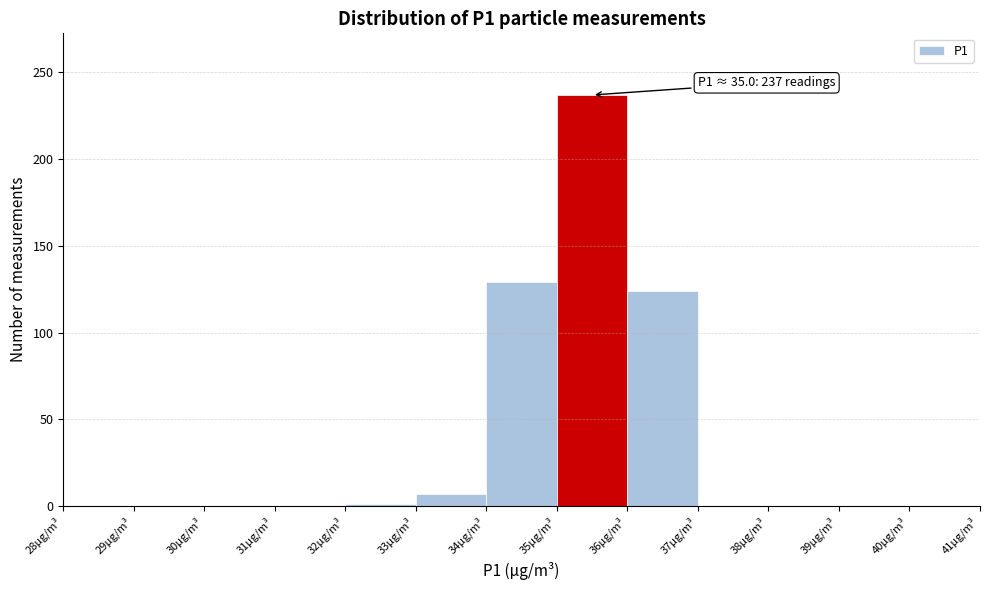

Which range on the x-axis has the tallest bar?

35 to 36